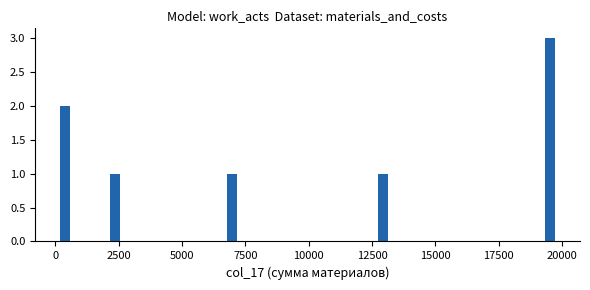

Read against the x-axis, roughly where is the centre of the tallest bar?

19500